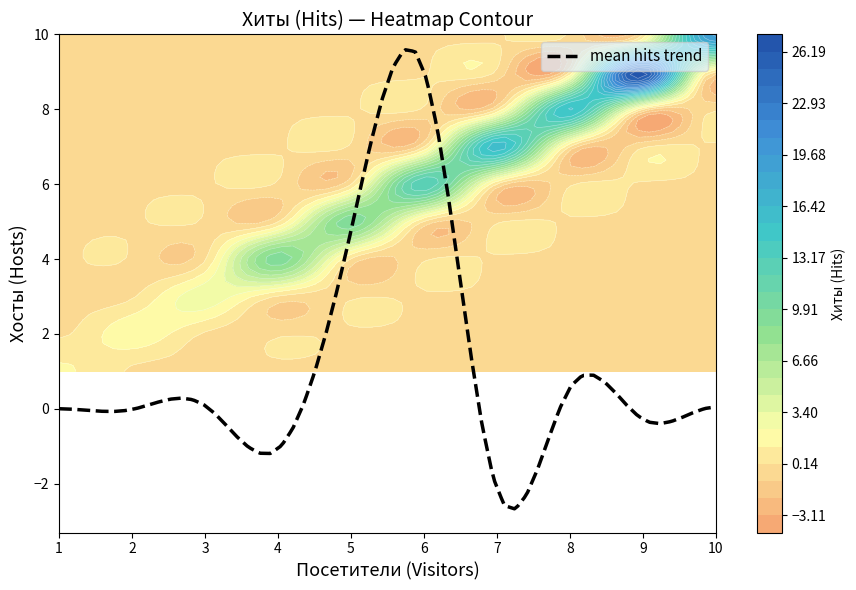

What is the minimum value for mean hits trend?

-2.7